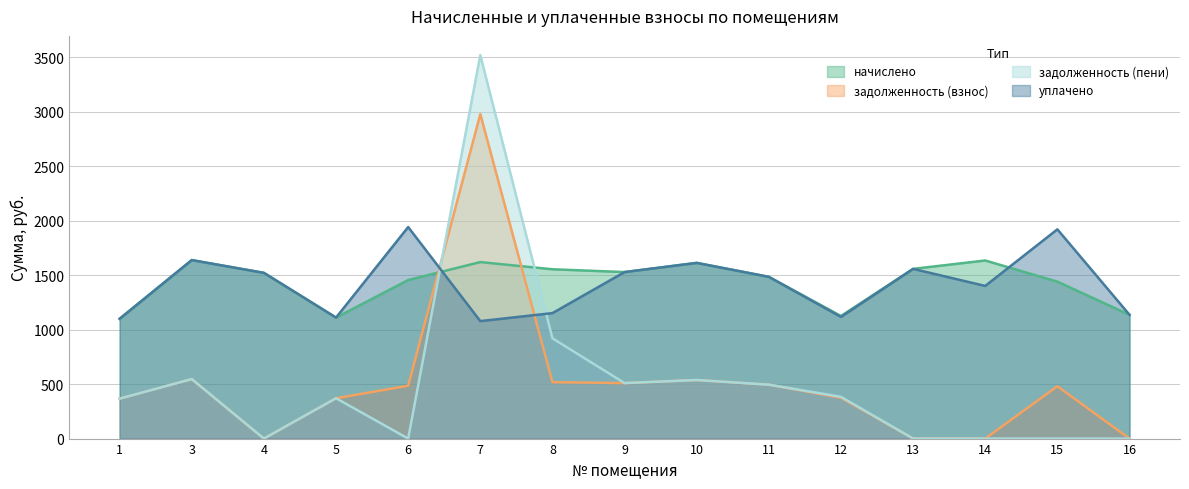

Which category has the lowest value across all series?

4